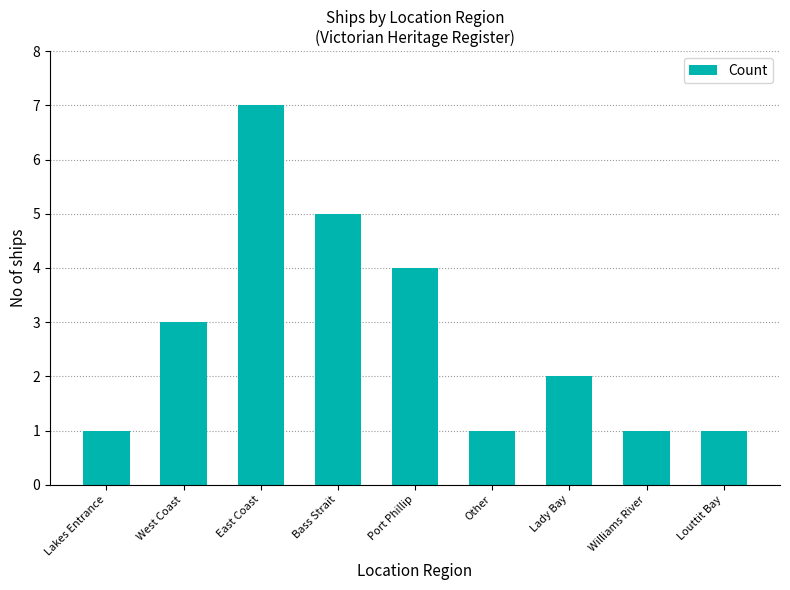

What is the approximate value at Williams River?

1